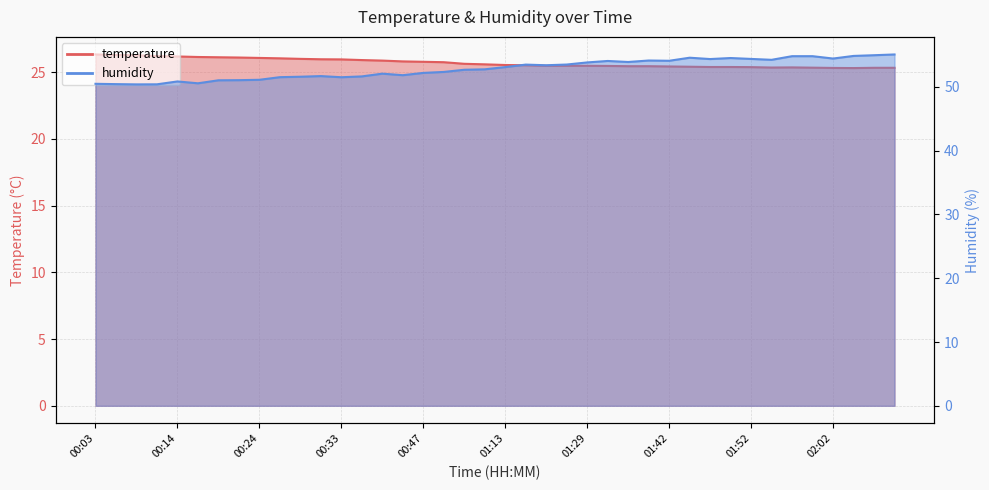

True or false: temperature has more than 1 interior local peaks.

False